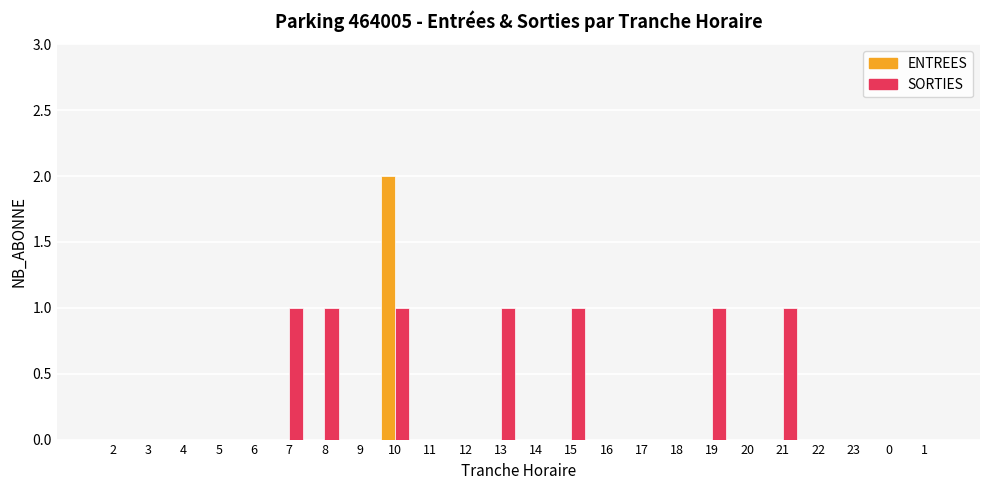

Reading left to right, what are all the values shown in this chart?

ENTREES: 2=0	3=0	4=0	5=0	6=0	7=0	8=0	9=0	10=2	11=0	12=0	13=0	14=0	15=0	16=0	17=0	18=0	19=0	20=0	21=0	22=0	23=0	0=0	1=0
SORTIES: 2=0	3=0	4=0	5=0	6=0	7=1	8=1	9=0	10=1	11=0	12=0	13=1	14=0	15=1	16=0	17=0	18=0	19=1	20=0	21=1	22=0	23=0	0=0	1=0